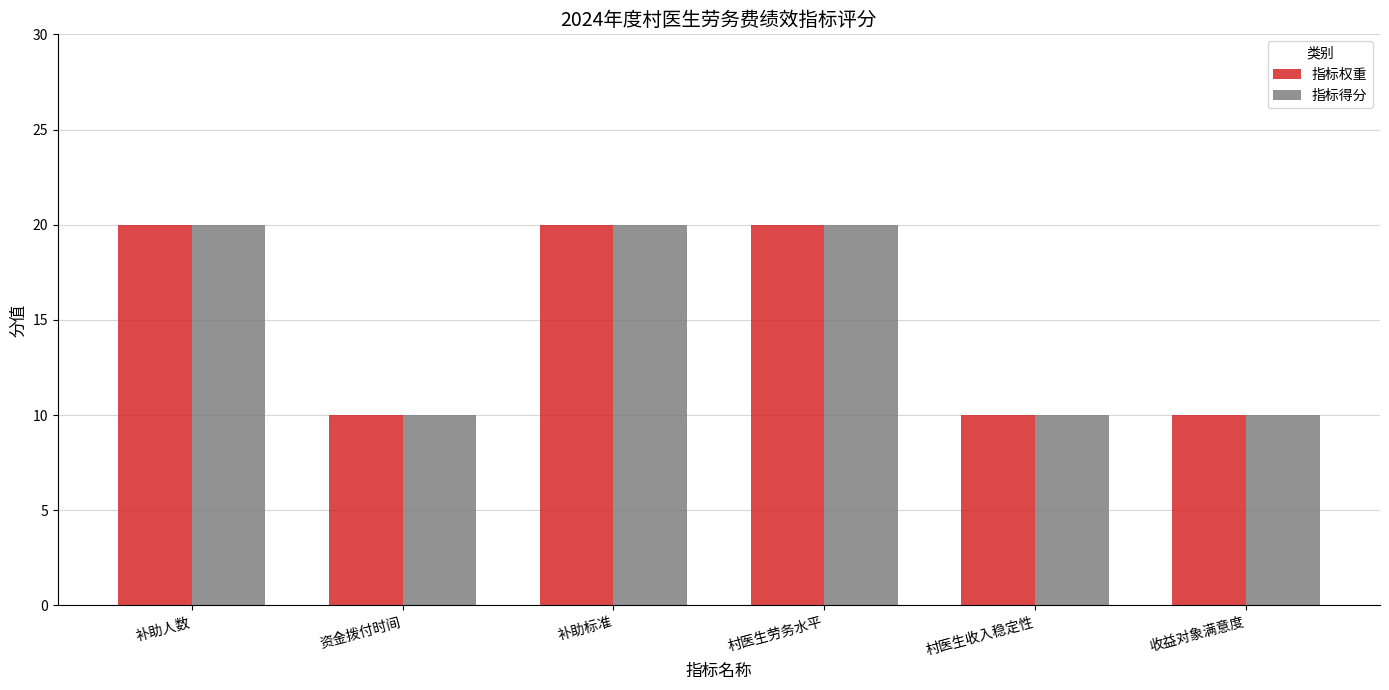

What is the value of the 指标权重 bar at the 2nd from the left?

10